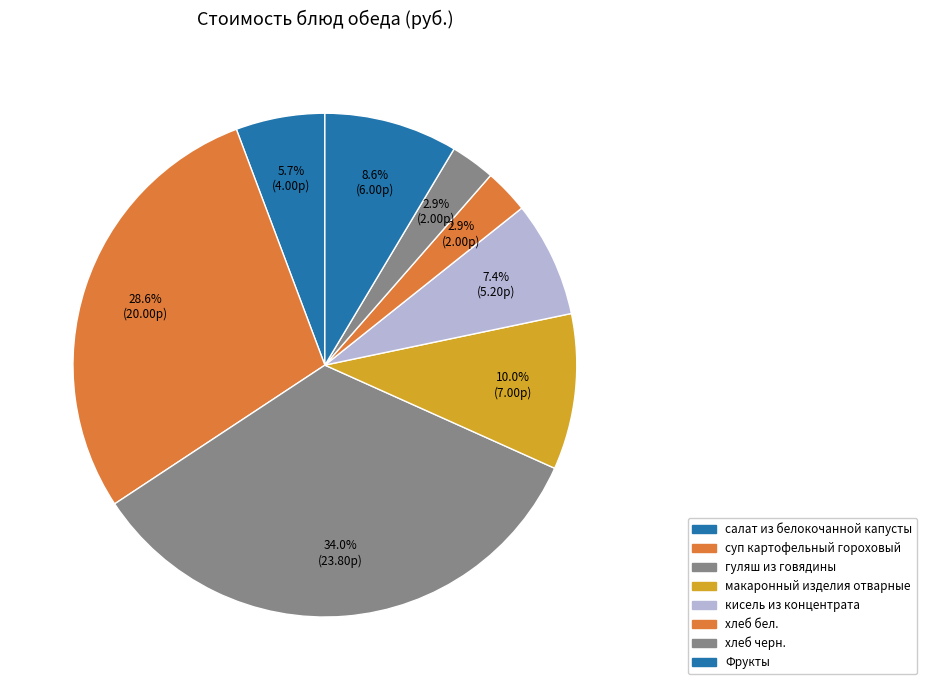

Do хлеб бел. and кисель из концентрата together represent more than half of the pie?

No